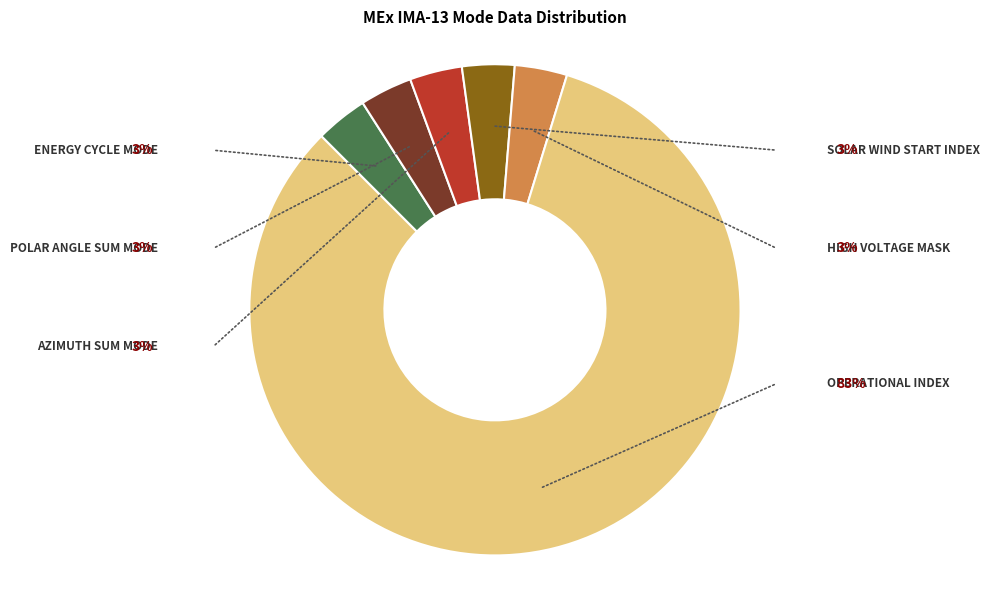

Is there a majority slice in this chart?

Yes